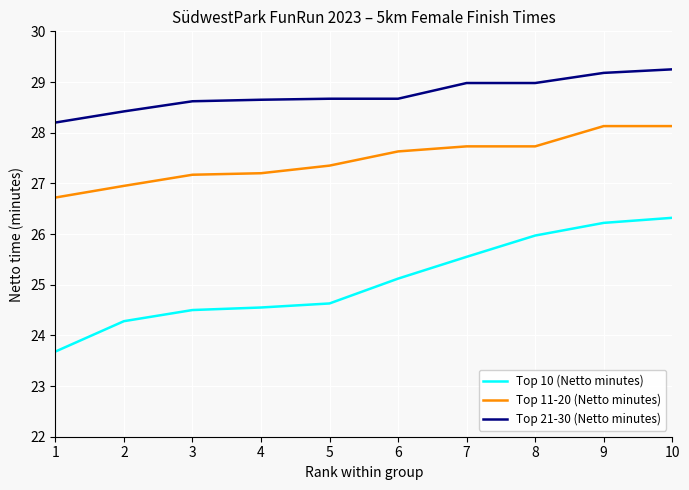

Which series changed the most between 3 and 5?

Top 11-20 (Netto minutes)